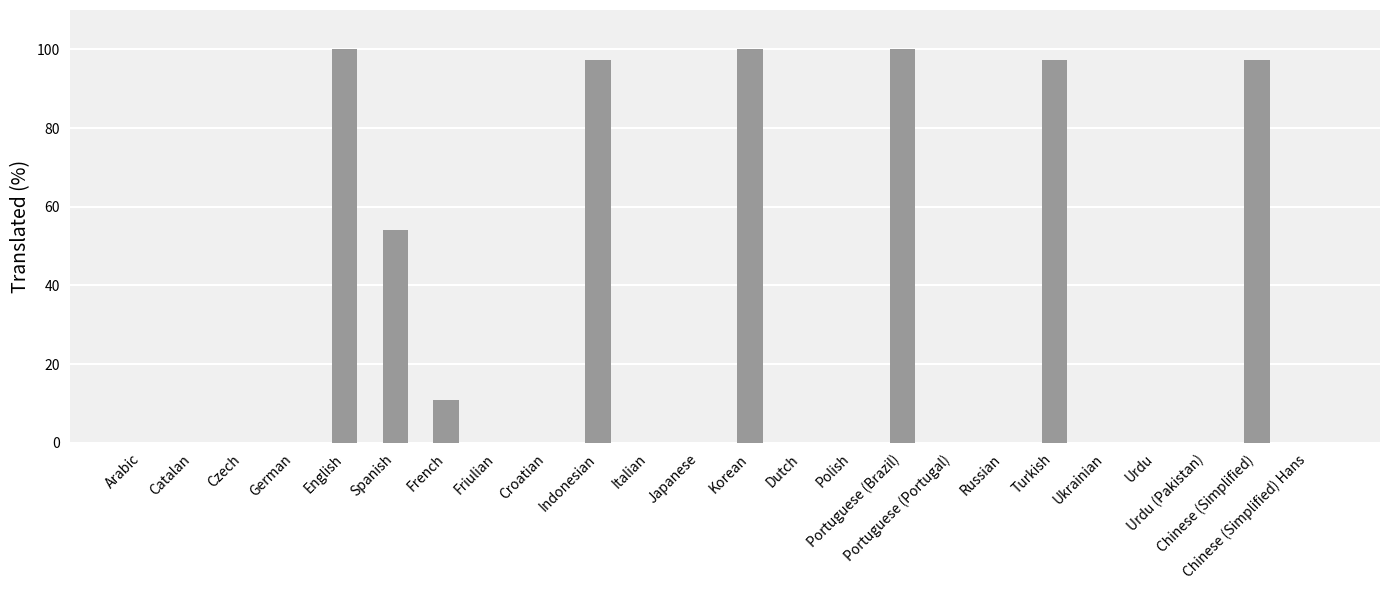

What value does the data have at Indonesian?

97.2